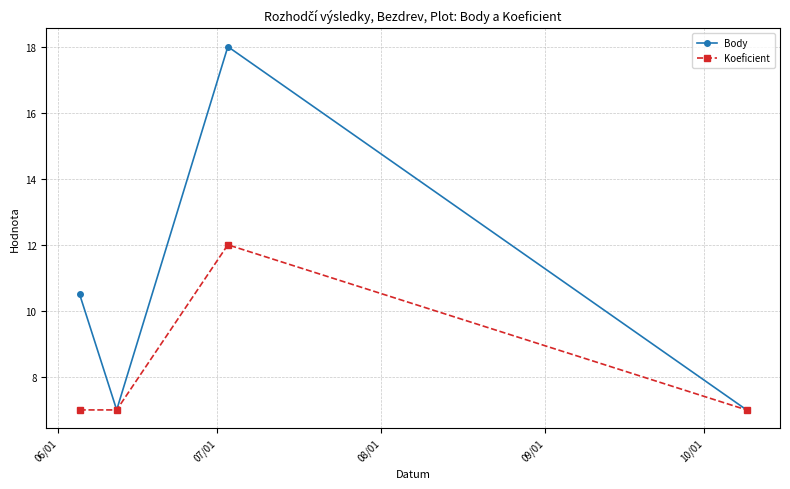

What is the sum of all Koeficient values?

33.0